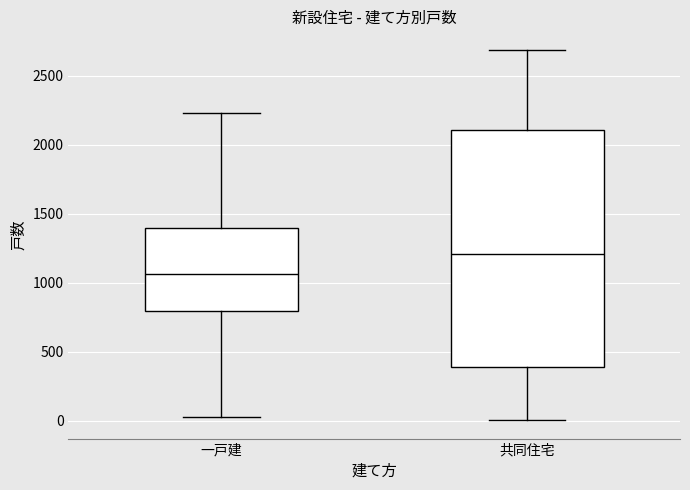

Where is the upper edge of the box for 一戸建 on the y-axis? The values are not printed on the chart, so give them approximately, as read against the axis.

1400